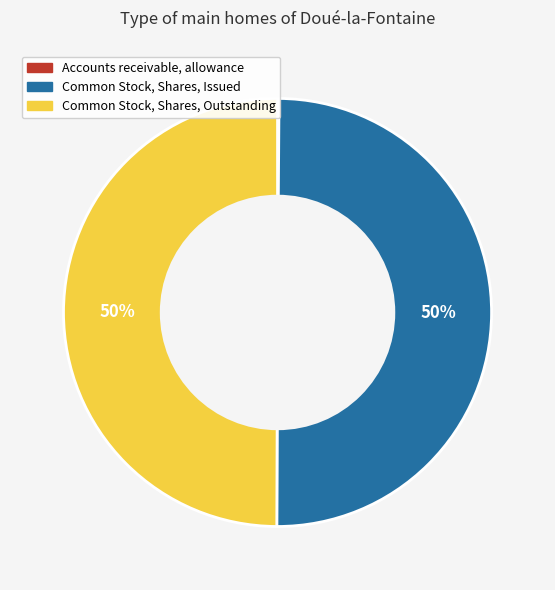

To the nearest percent, what percentage of the pie is Common Stock, Shares, Issued?

50%